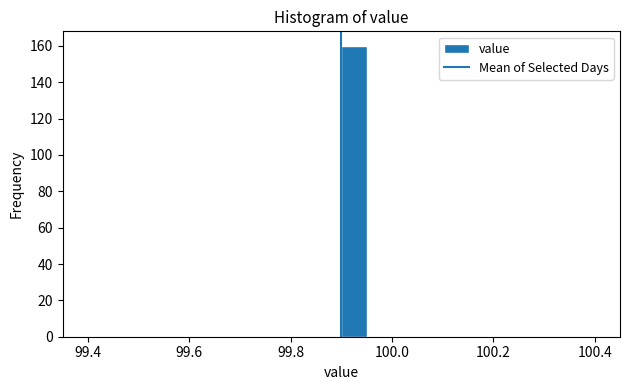

Read against the x-axis, roughly where is the centre of the tallest bar?

99.92